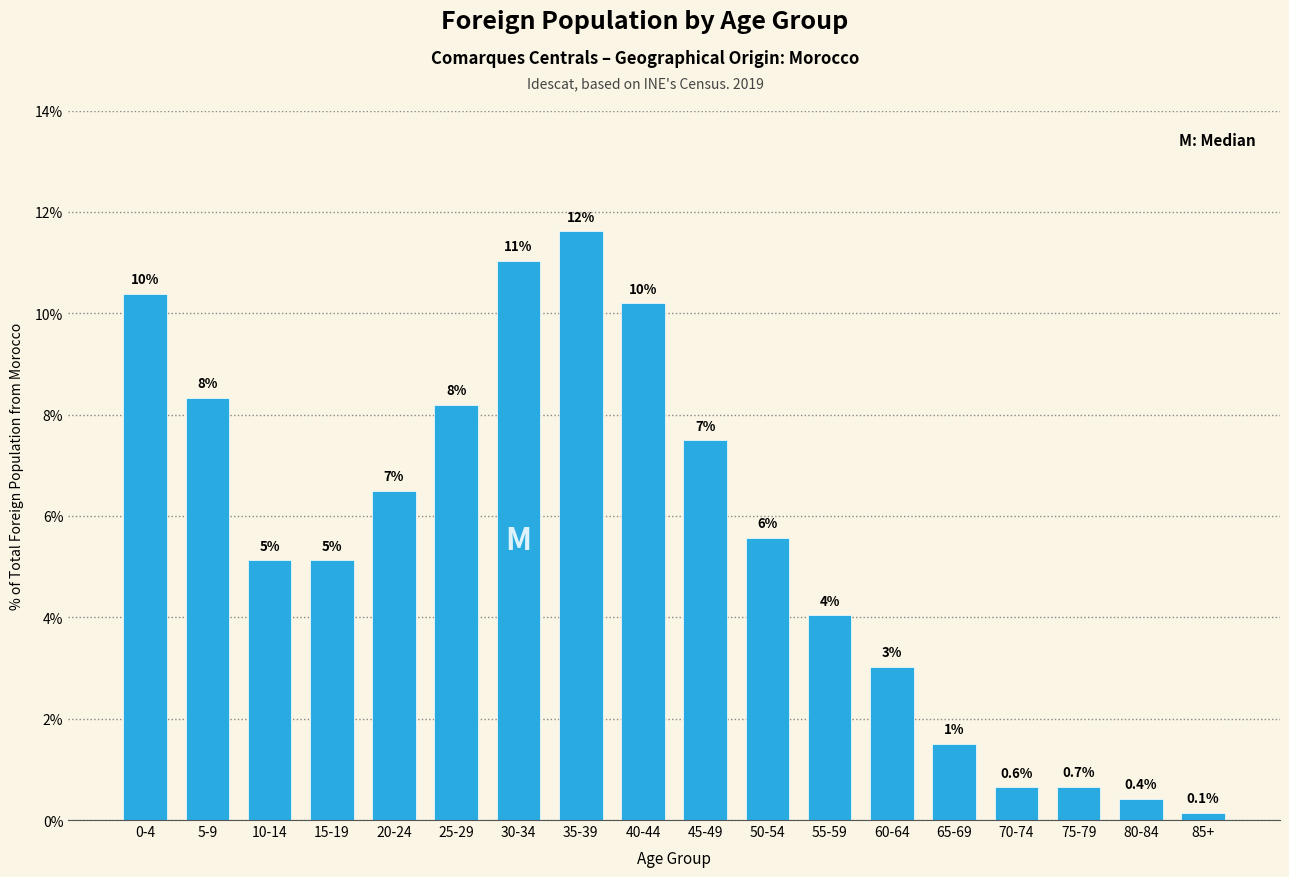

How many bars are there in total?

18